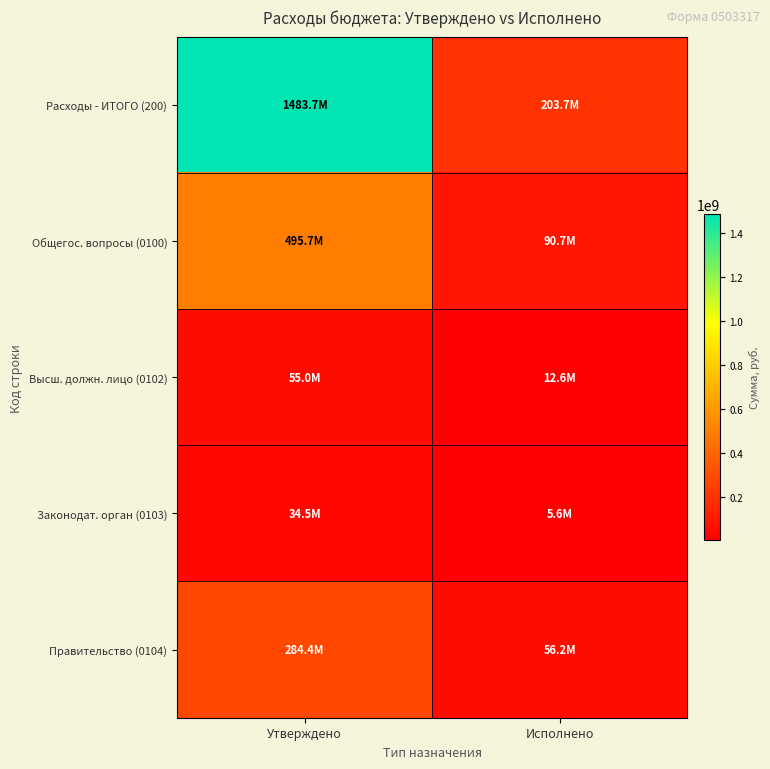

Which series has the widest spread of values?

Расходы - ИТОГО (200)